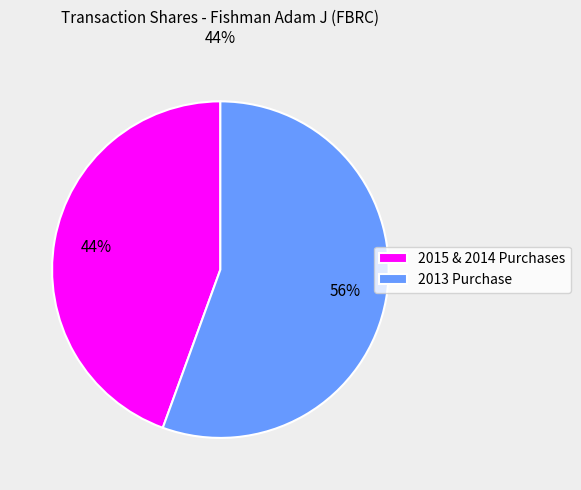

To the nearest percent, what percentage of the pie is 2013 Purchase?

56%